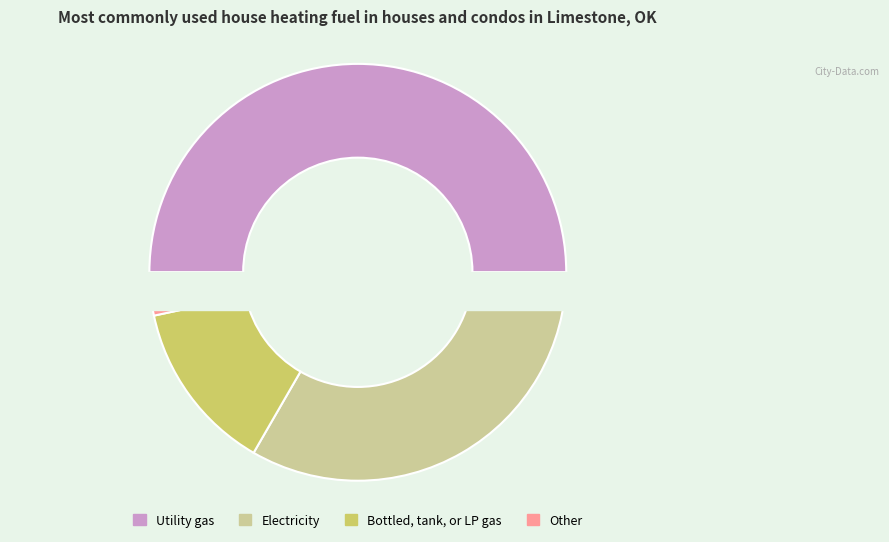

To the nearest percent, what is the combined percentage of 2 and 0?

63%